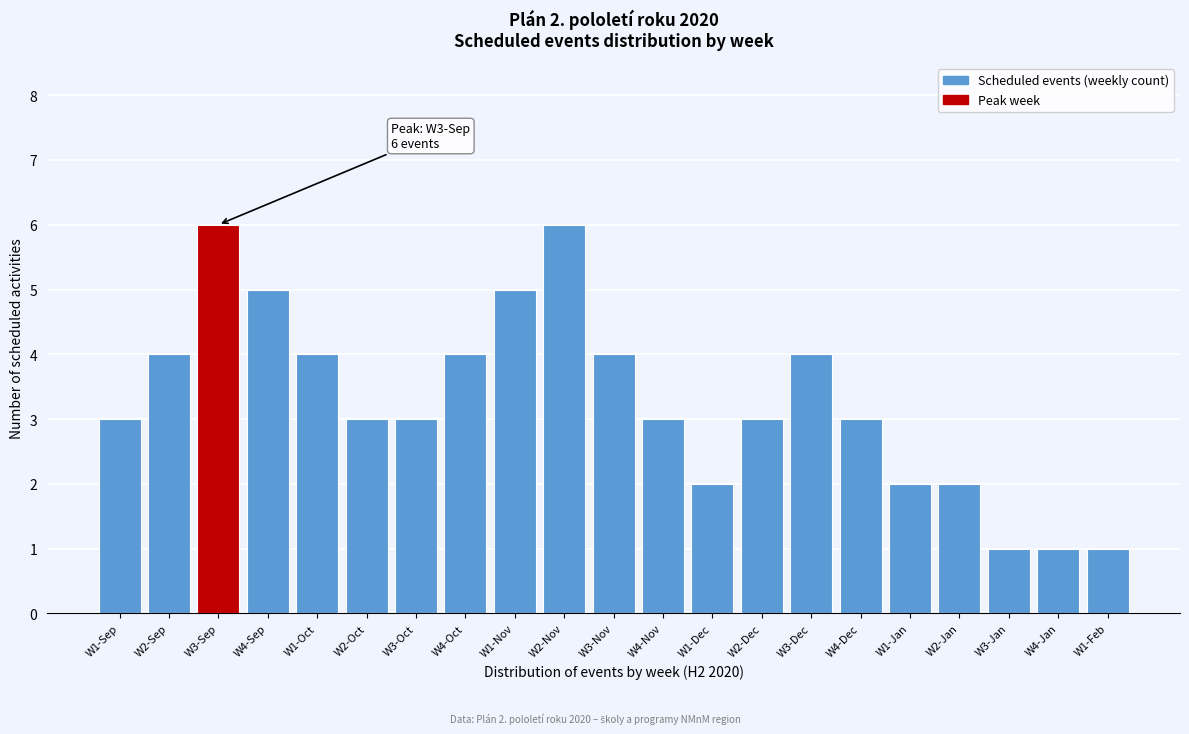

Reading left to right, what are all the values shown in this chart?

W1-Sep=3	W2-Sep=4	W3-Sep=6	W4-Sep=5	W1-Oct=4	W2-Oct=3	W3-Oct=3	W4-Oct=4	W1-Nov=5	W2-Nov=6	W3-Nov=4	W4-Nov=3	W1-Dec=2	W2-Dec=3	W3-Dec=4	W4-Dec=3	W1-Jan=2	W2-Jan=2	W3-Jan=1	W4-Jan=1	W1-Feb=1